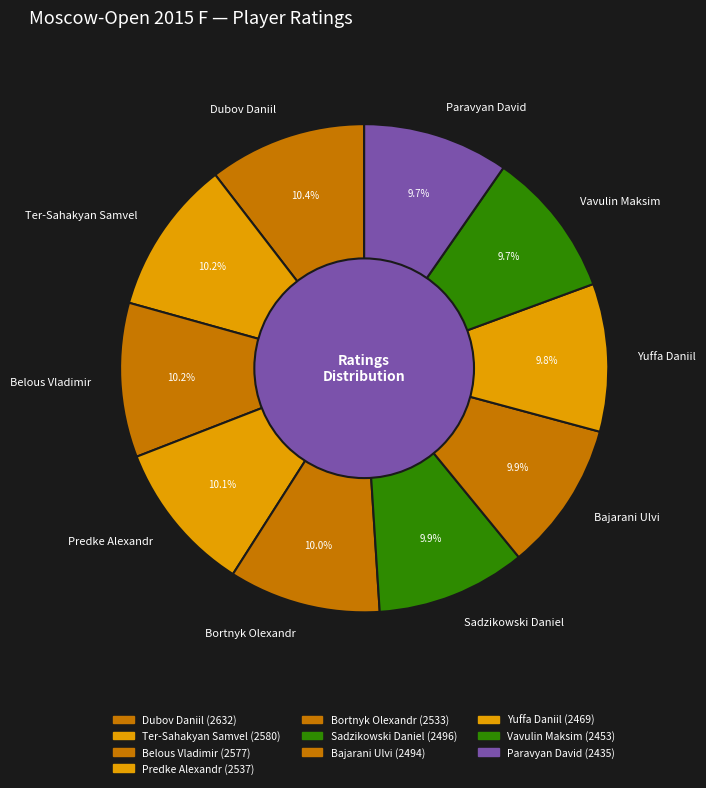

How much of the chart is everything except Ter-Sahakyan Samvel?

89.8%